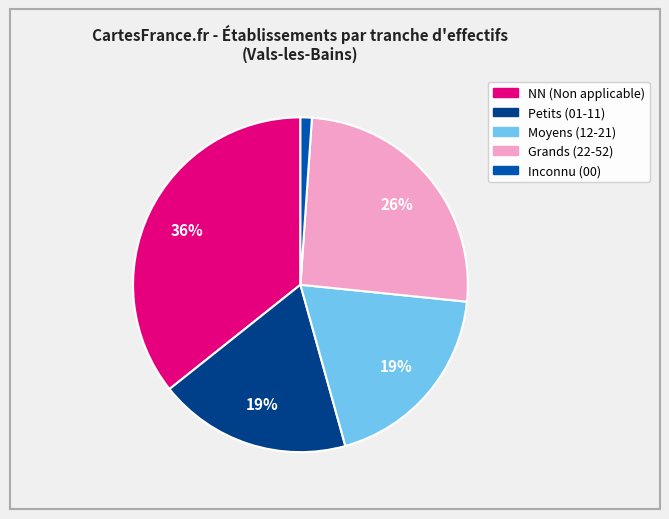

Is there any slice that represents more than half of the pie?

No